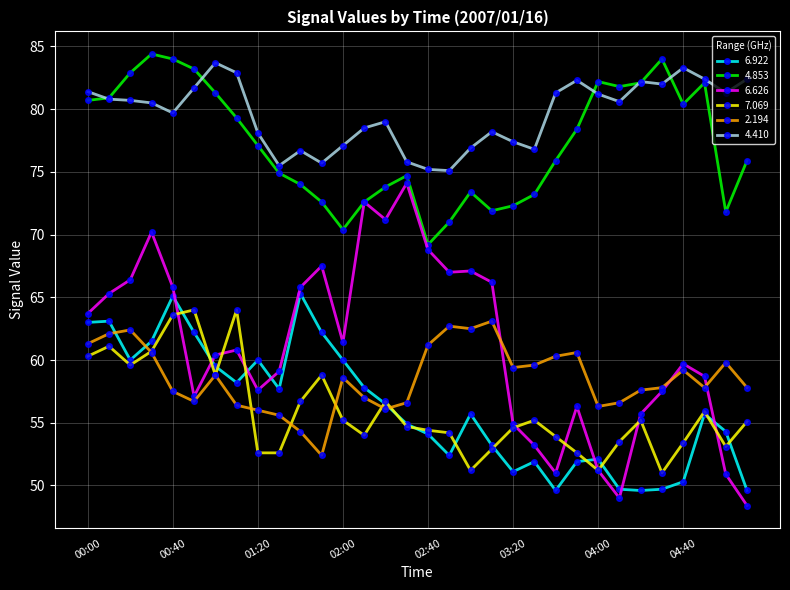

What is the value of the 4.410 point at the 14th from the left?

78.5